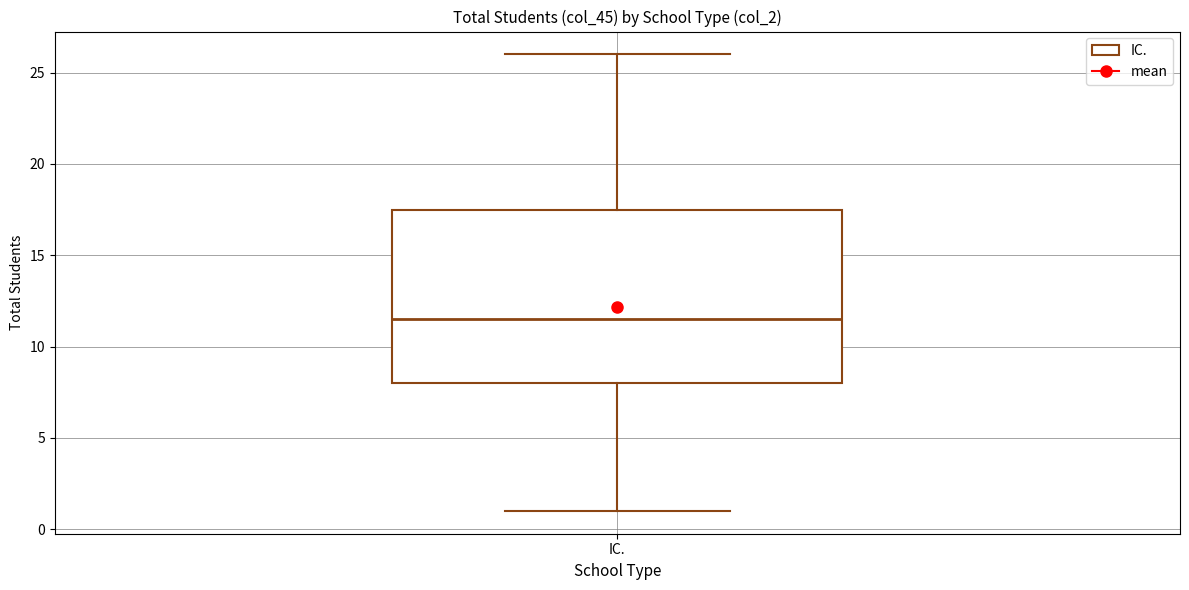

Transcribe this box plot: give where the median line is, the range the box spans, and where the two whiskers end, as read against the y-axis. The values are not printed on the chart, so give them approximately, as read against the axis.

median 11.5, box 8.0 to 17.5, whiskers 1.0 to 26.0